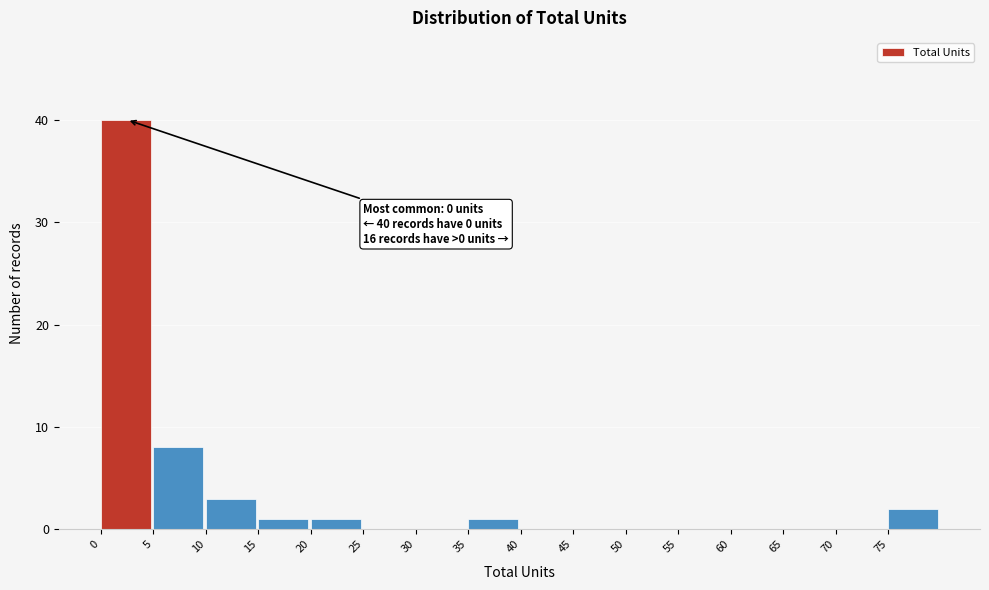

Reading left to right, extract all data points from this chart.

0=40	5=8	10=3	15=1	20=1	25=0	30=0	35=1	40=0	45=0	50=0	55=0	60=0	65=0	70=0	75=2